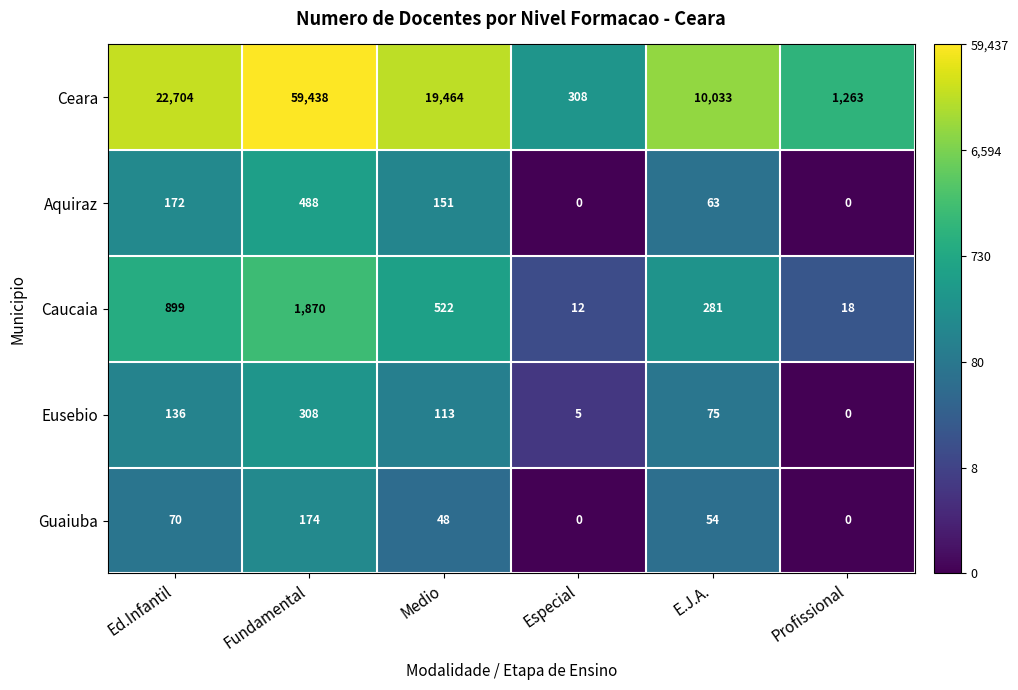

Reading left to right, extract all data points from this chart.

Ceara: Ed.Infantil=22704	Fundamental=59438	Medio=19464	Especial=308	E.J.A.=10033	Profissional=1263
Aquiraz: Ed.Infantil=172	Fundamental=488	Medio=151	Especial=0	E.J.A.=63	Profissional=0
Caucaia: Ed.Infantil=899	Fundamental=1870	Medio=522	Especial=12	E.J.A.=281	Profissional=18
Eusebio: Ed.Infantil=136	Fundamental=308	Medio=113	Especial=5	E.J.A.=75	Profissional=0
Guaiuba: Ed.Infantil=70	Fundamental=174	Medio=48	Especial=0	E.J.A.=54	Profissional=0